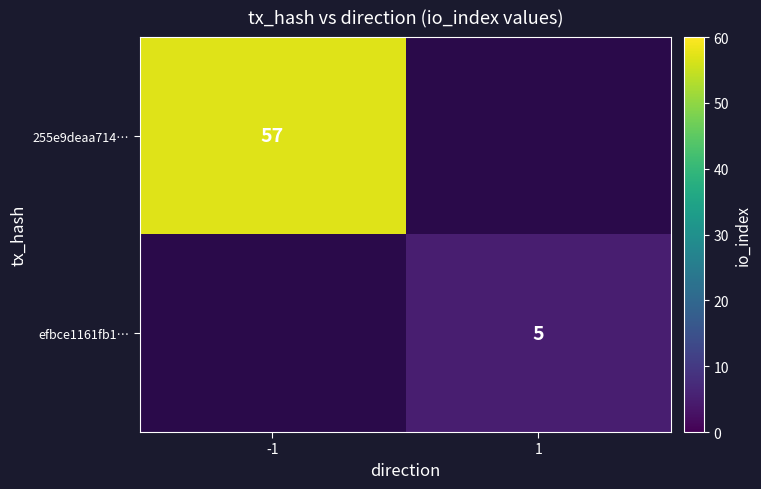

At which category does the chart reach its minimum across all series?

1